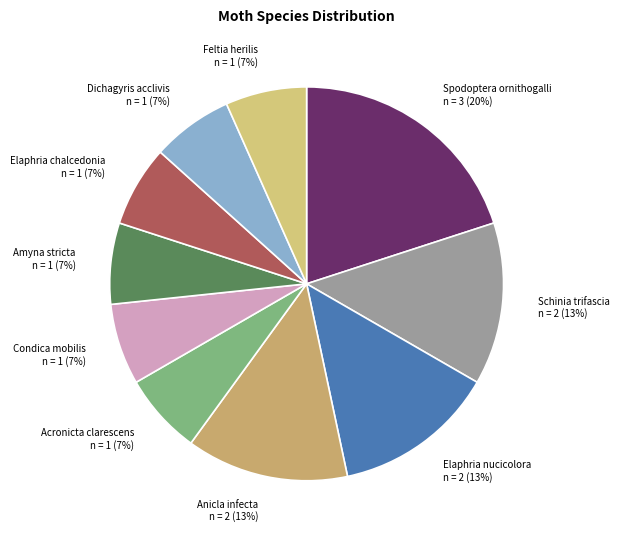

True or false: Condica mobilis accounts for 7% of the total.

True